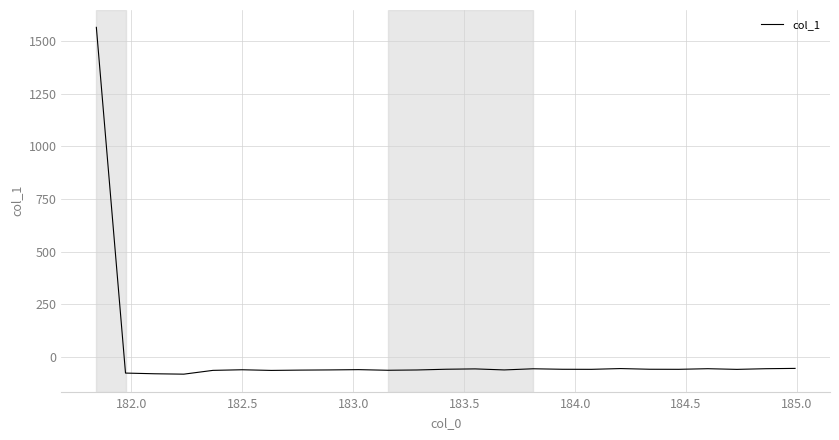

What is the difference between the maximum and minimum values?

1648.2